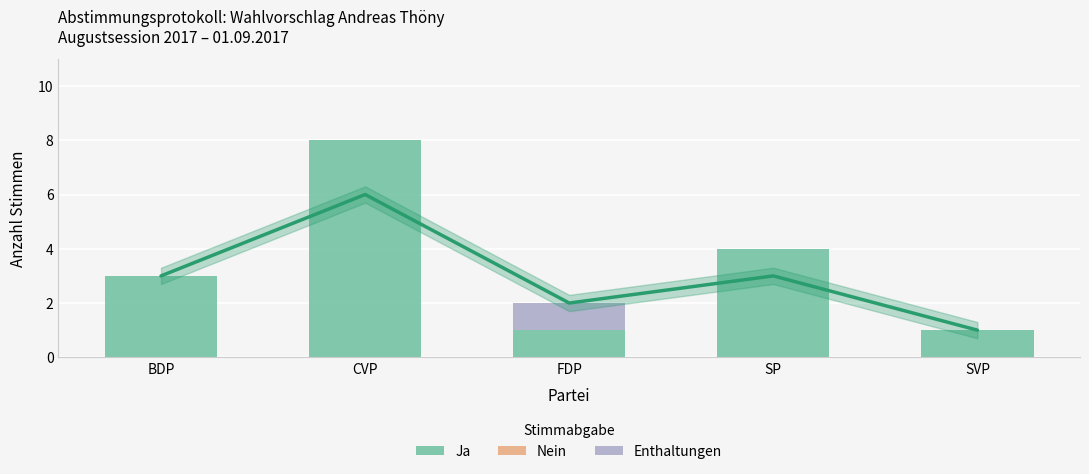

What is the label of the 4th bar from the right?

CVP